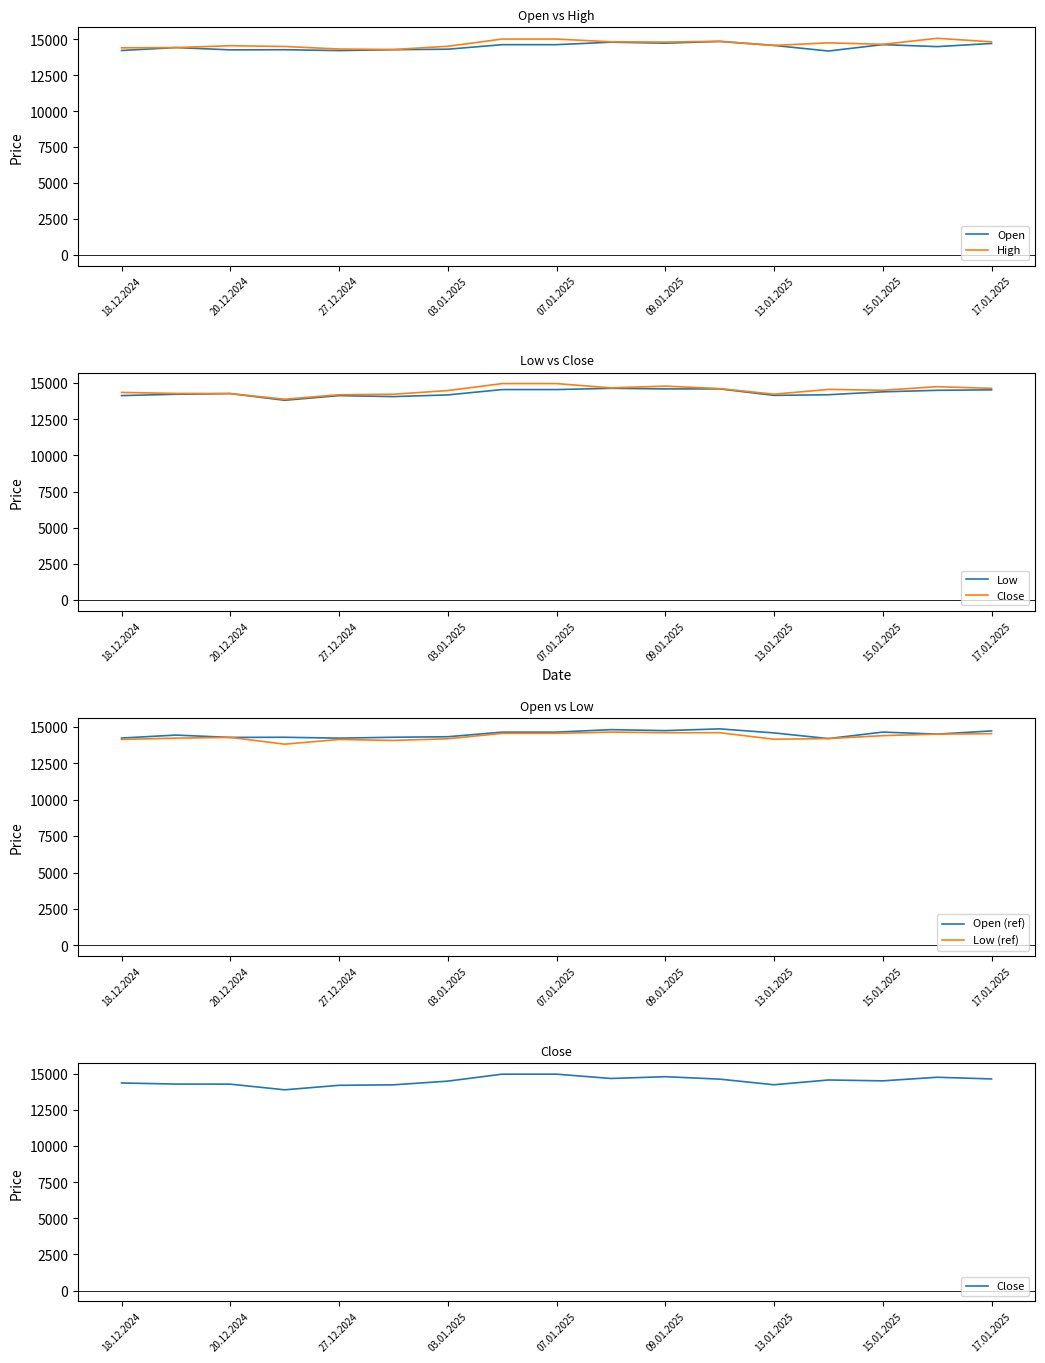

How many data points does each series have?

17